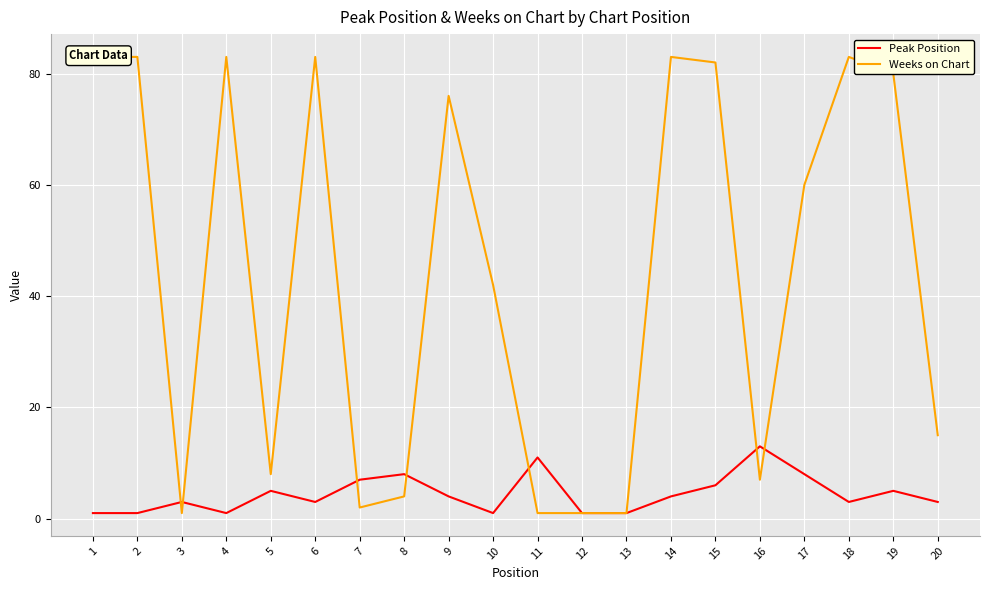

Which series has the largest total across all categories?

Weeks on Chart